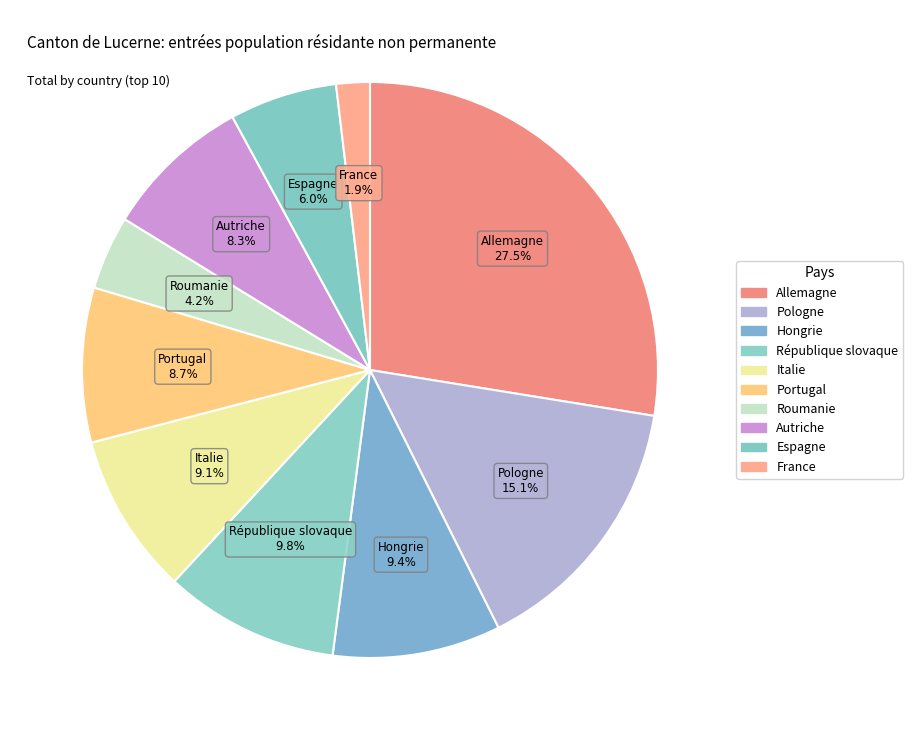

Does Hongrie represent more than half of the total?

No